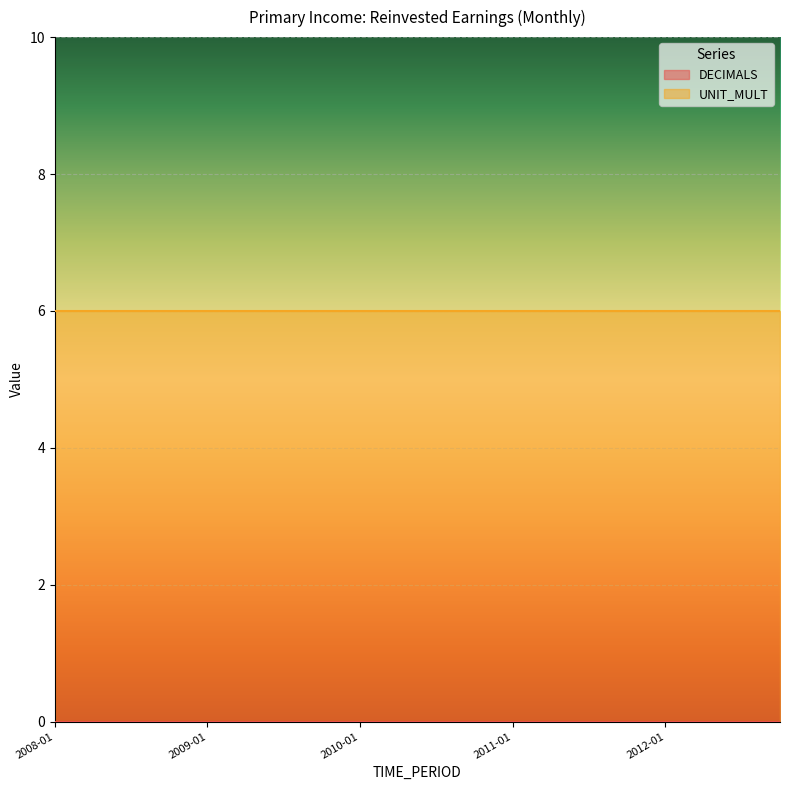

What is the label of the 16th point from the right?

2009-01